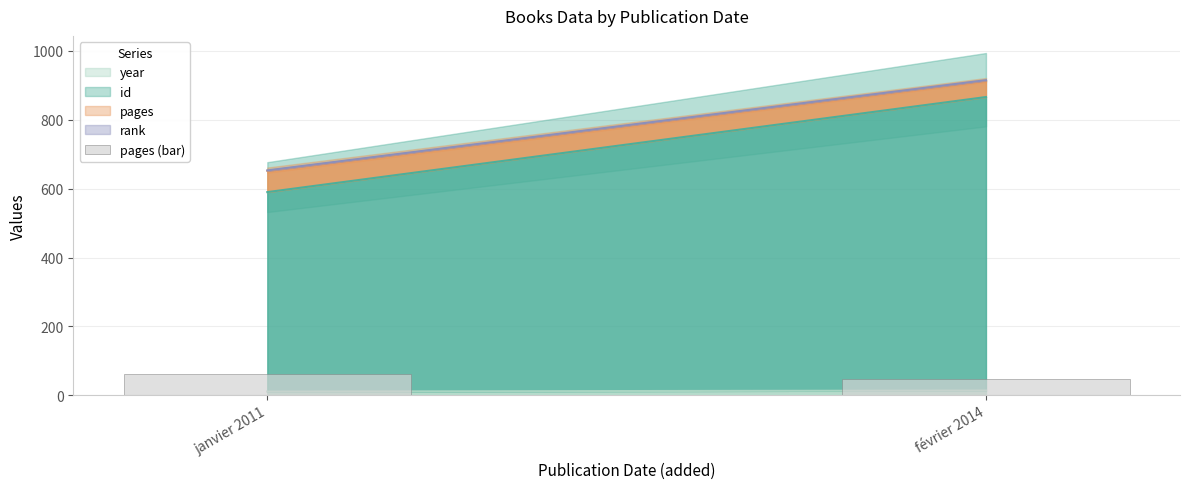

Approximately how many times larger is the value at janvier 2011 compared to février 2014?

1.3